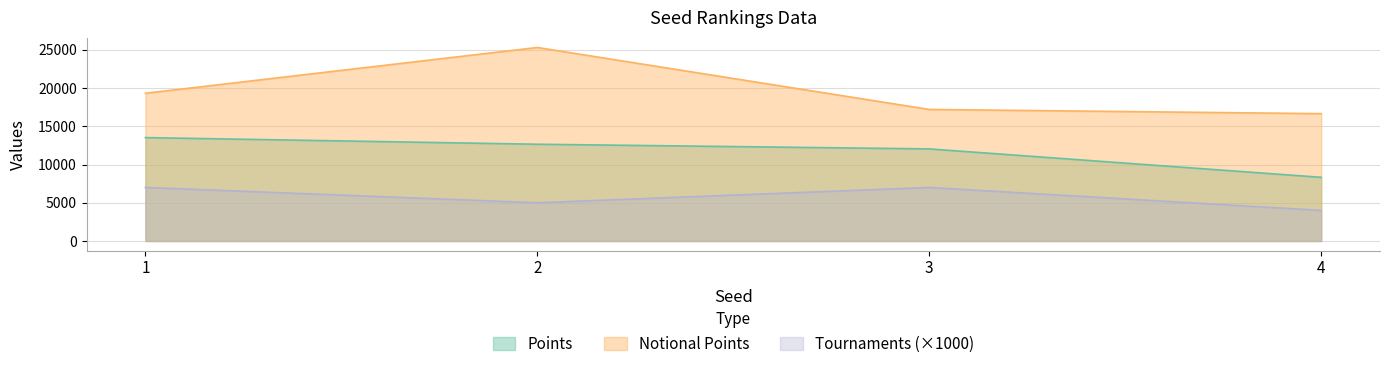

At 3, list the series in order from smallest to largest.

Tournaments (×1000), Points, Notional Points